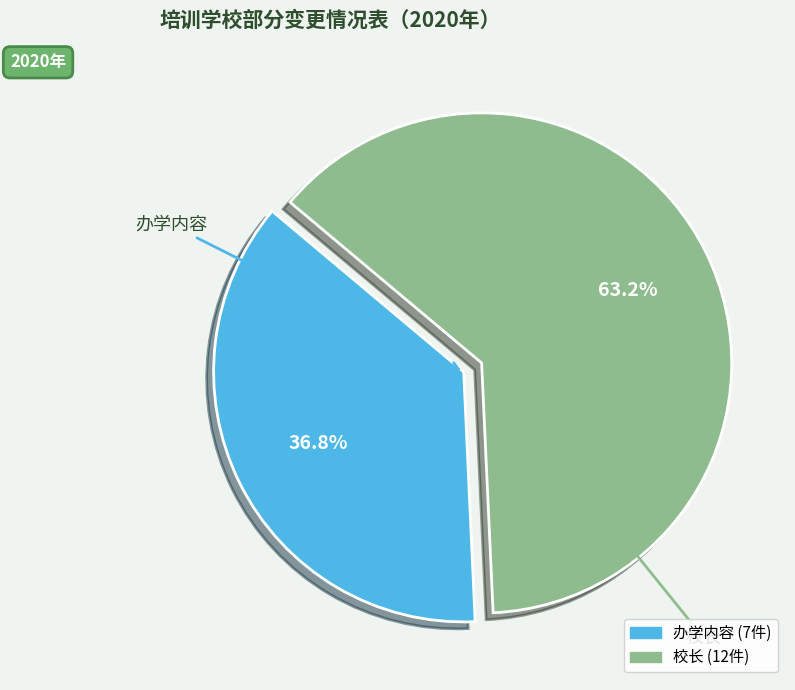

To the nearest percent, what is the average slice percentage?

50%